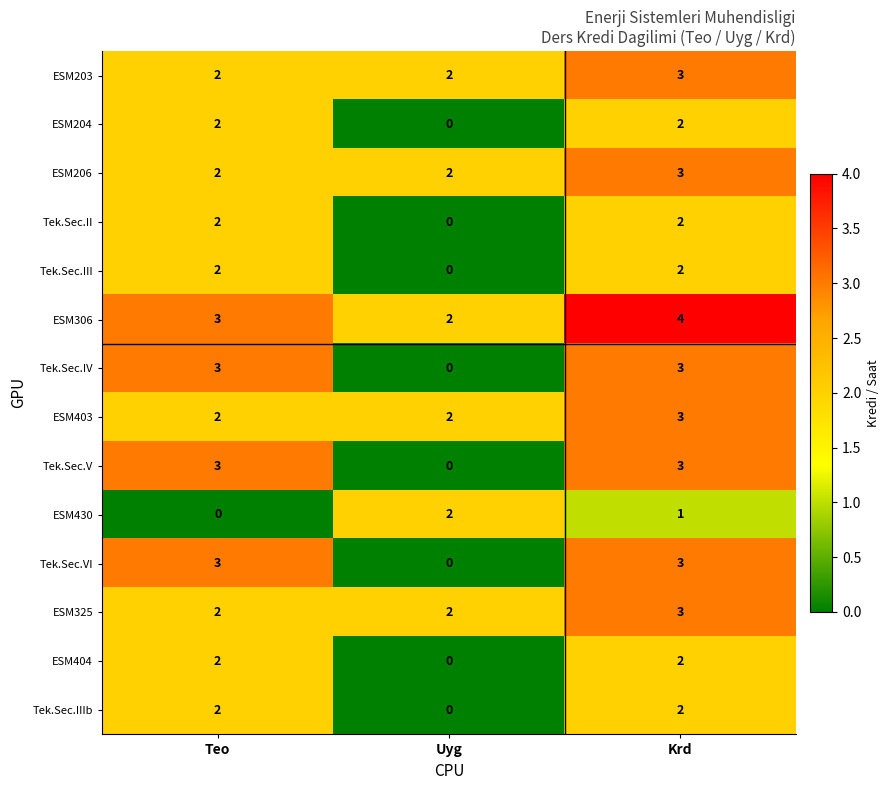

What is the difference between the highest and lowest values at Krd?

3